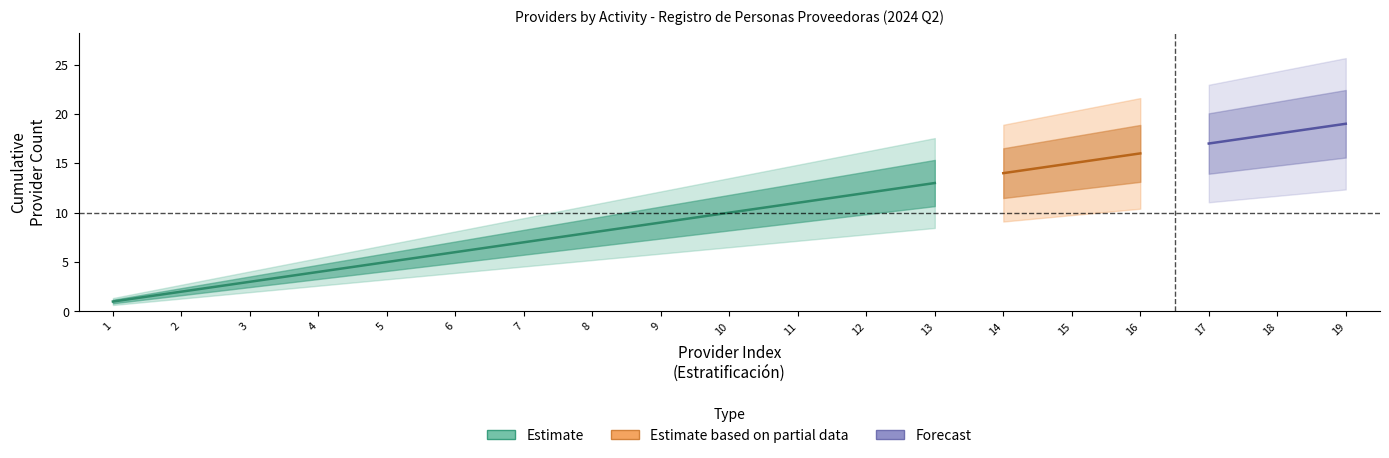

Which series has the widest spread of values?

Estimate